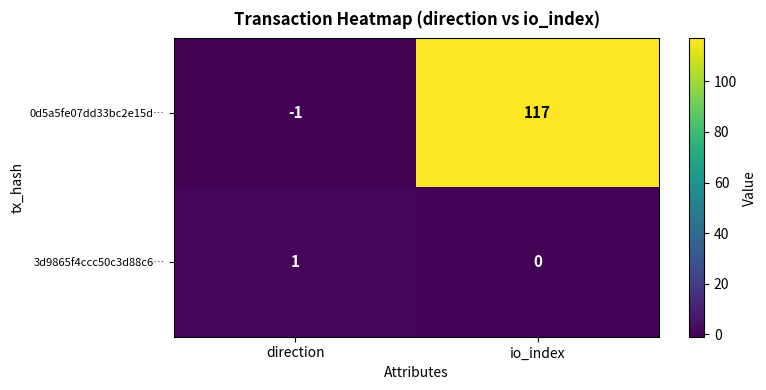

Where is 3d9865f4ccc50c3d88c6… nearest to the value 0?

io_index